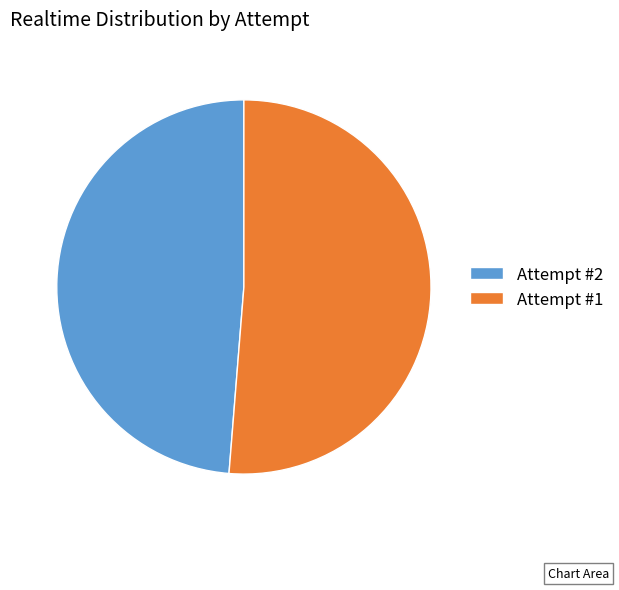

What is the largest slice in the pie chart?

Attempt #1